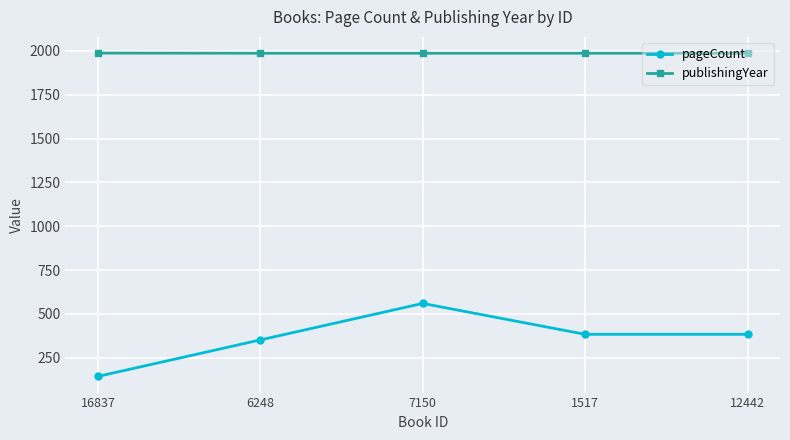

List the series in order of their peak value, highest first.

publishingYear, pageCount